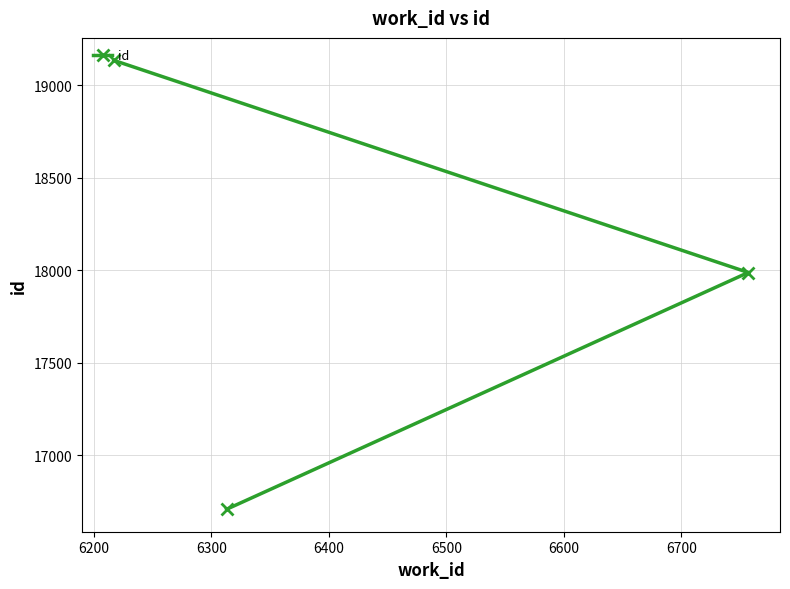

What is the average value?

17943